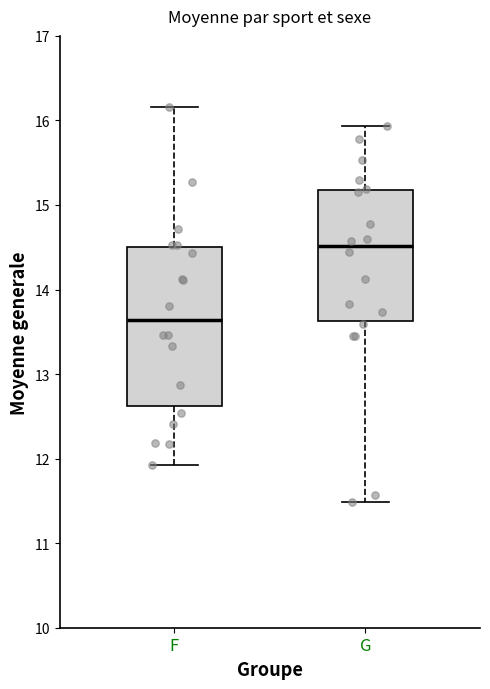

Reading left to right, read every box against the y-axis: the position of its median line, the range the box covers, and the ends of its whiskers. The values are not printed on the chart, so give them approximately, as read against the axis.

F: median 13.6, box 12.6 to 14.5, whiskers 11.9 to 16.2
G: median 14.5, box 13.6 to 15.2, whiskers 11.5 to 15.9